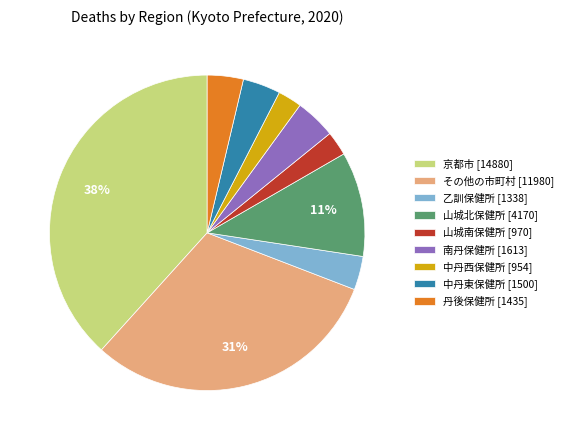

To the nearest percent, what percentage of the pie is 山城南保健所?

2%